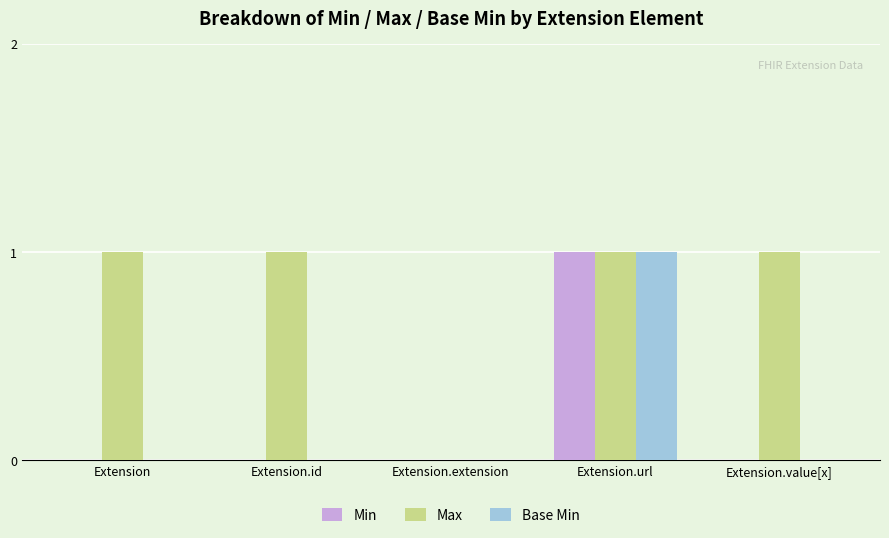

How many Min values are between 0 and 1?

5